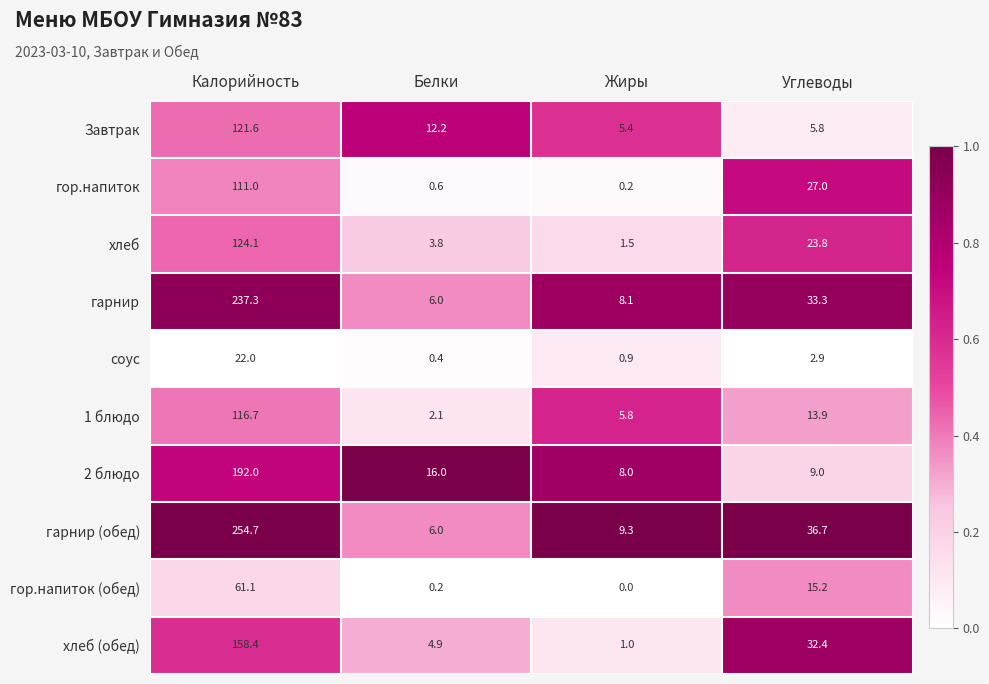

Between Белки and Углеводы, which series saw the biggest shift?

гарнир (обед)